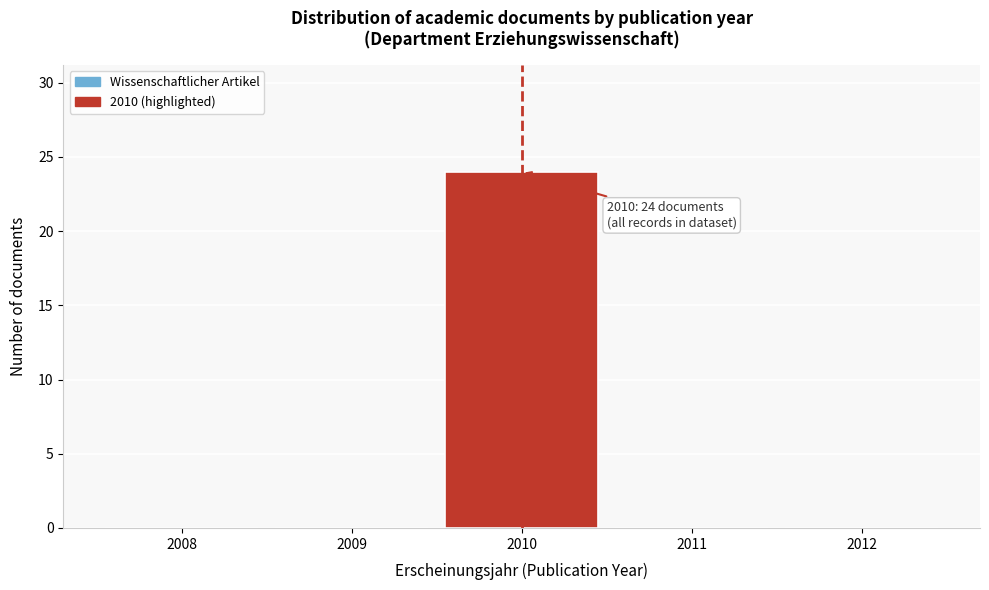

Over which range of the x-axis is the bar tallest?

2009.5 to 2010.5